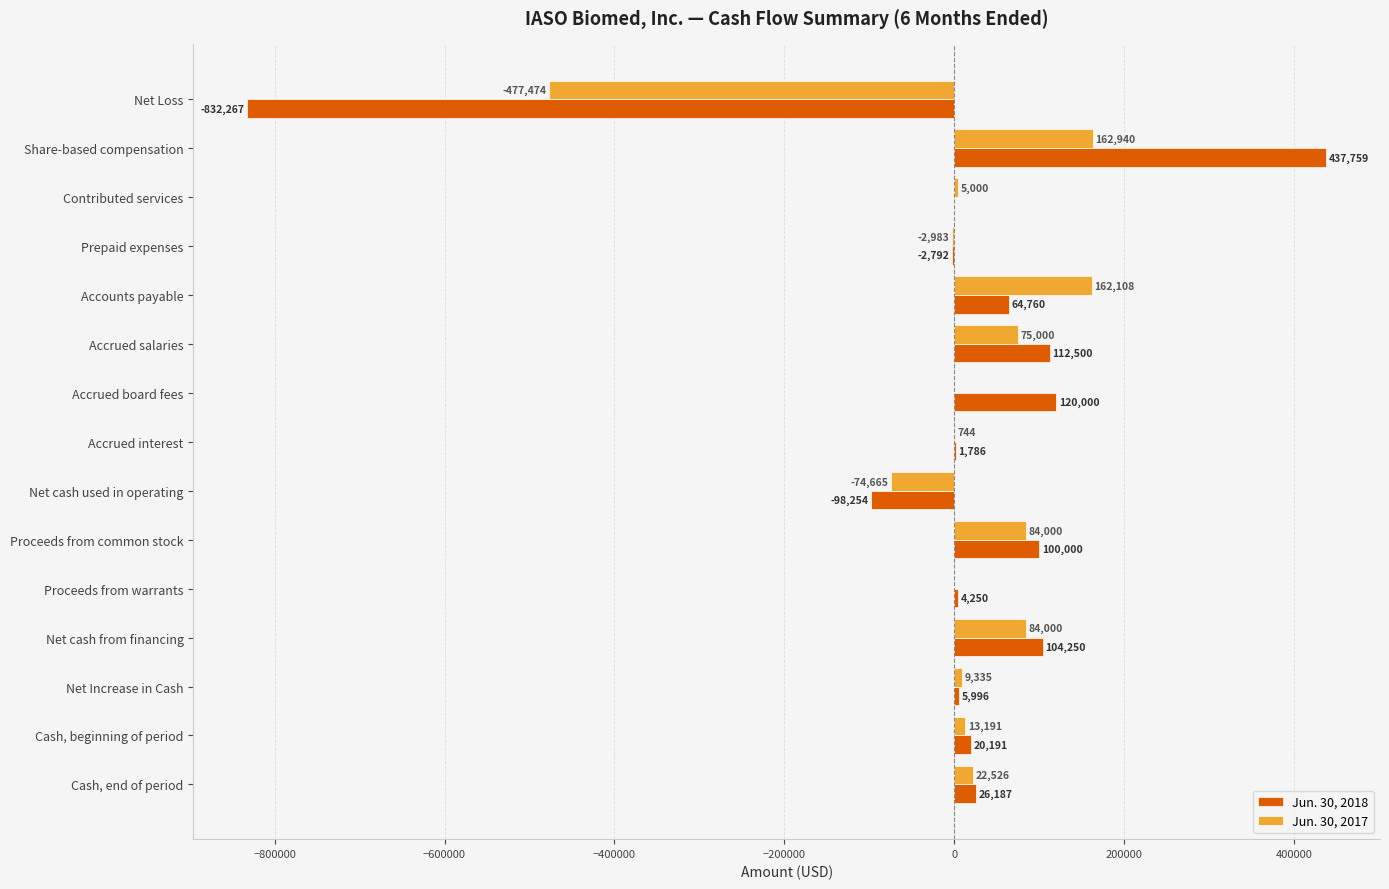

Is the value of Jun. 30, 2018 at Net cash from financing greater than the value of Jun. 30, 2017 at Accrued salaries?

Yes